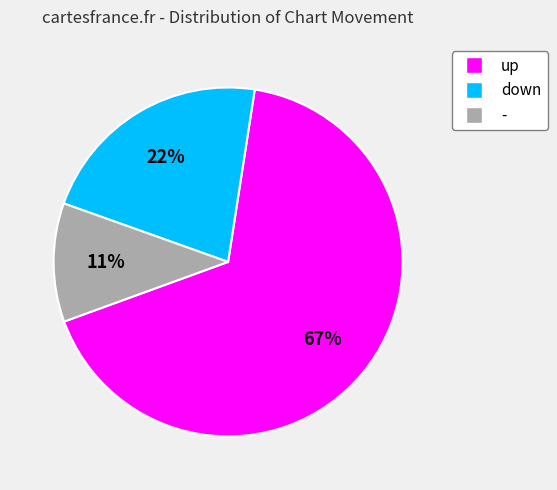

Which category has the biggest portion of the pie?

up